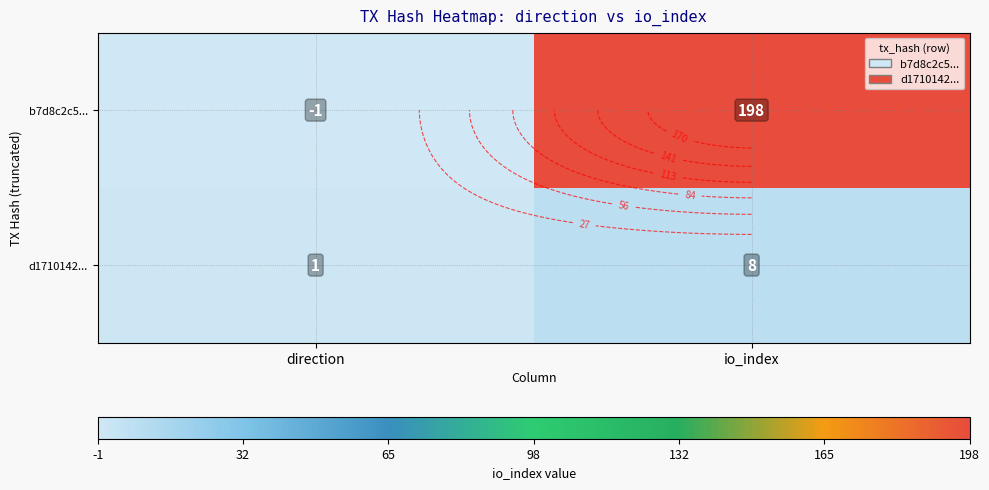

Which category has the highest value in the d1710142... series?

io_index